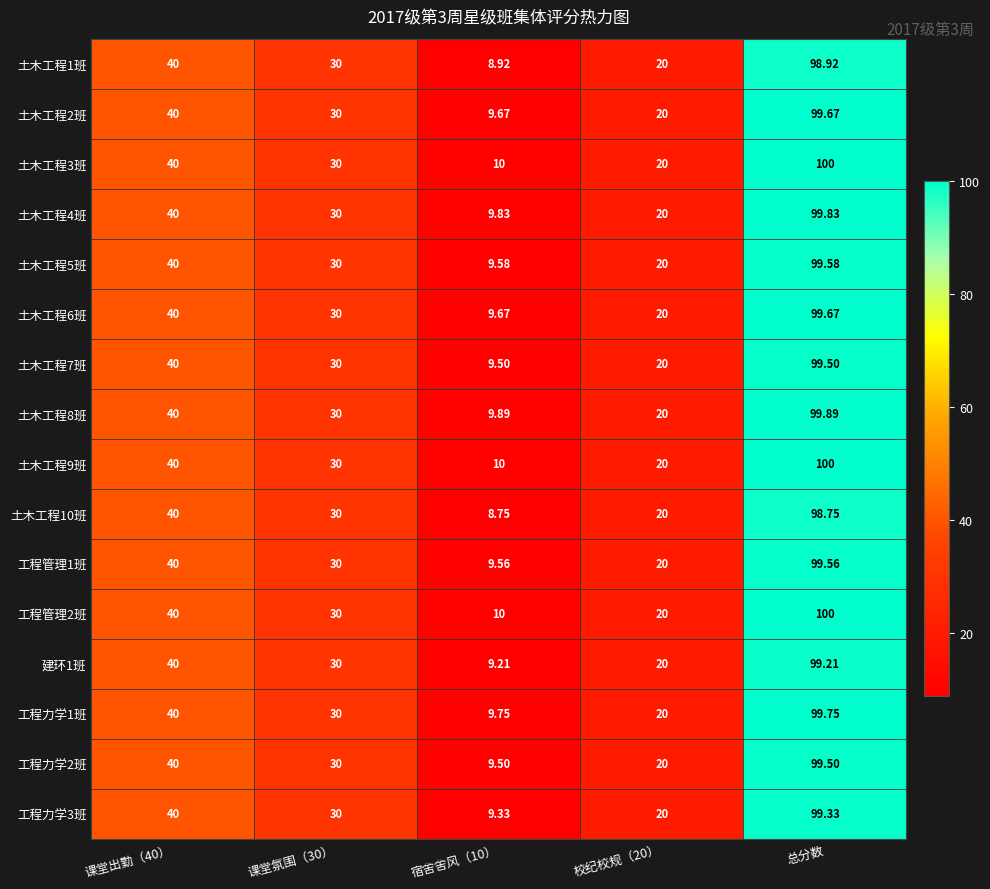

Is the value of 土木工程5班 at 宿舍舍风（10） greater than the value of 土木工程10班 at 总分数?

No